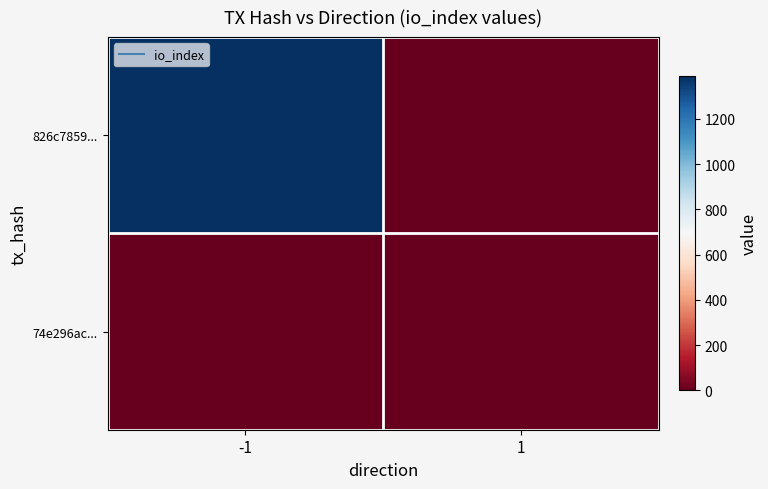

At which category does the chart reach its minimum across all series?

1